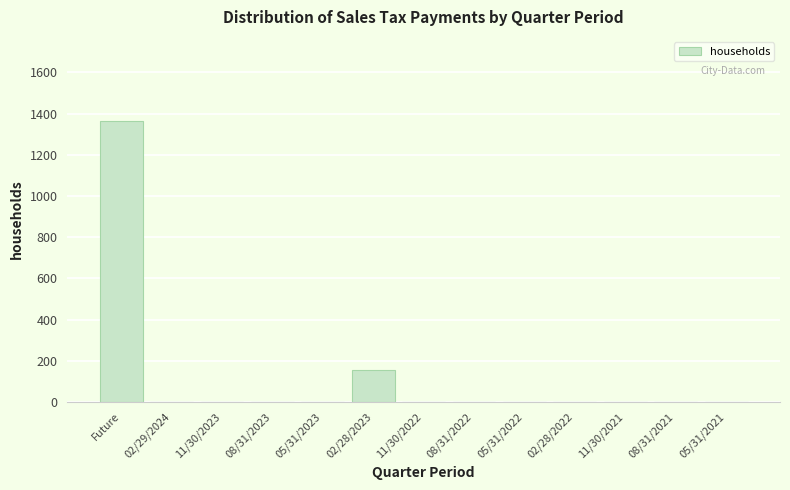

Reading left to right, extract all data points from this chart.

Future=1363.1	02/29/2024=0.0	11/30/2023=0.0	08/31/2023=0.0	05/31/2023=0.0	02/28/2023=155.2	11/30/2022=0.0	08/31/2022=0.0	05/31/2022=0.0	02/28/2022=0.0	11/30/2021=0.0	08/31/2021=0.0	05/31/2021=0.0